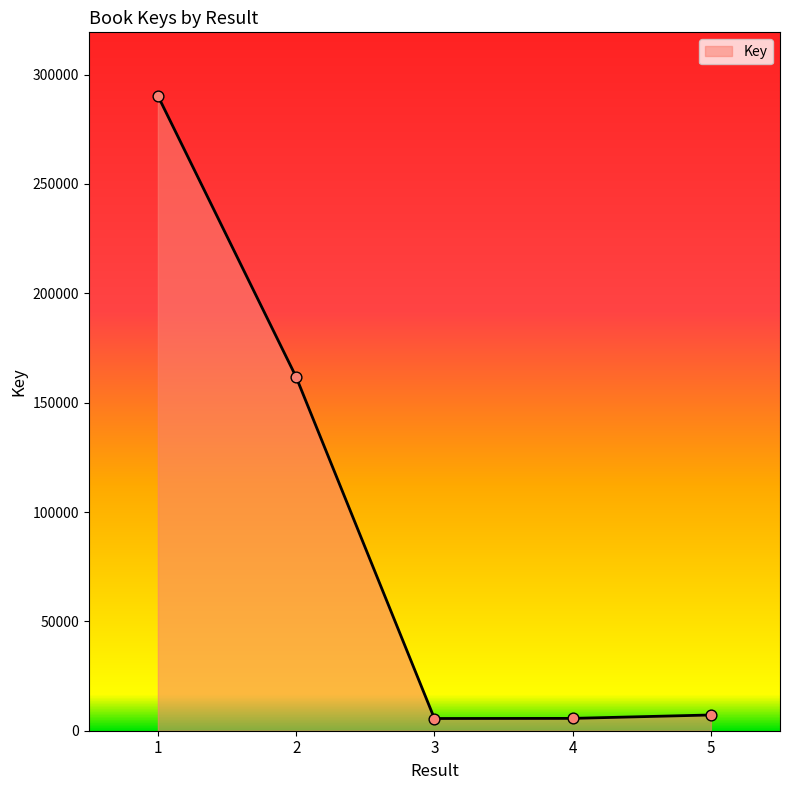

Which has a higher value, 2 or 4?

2